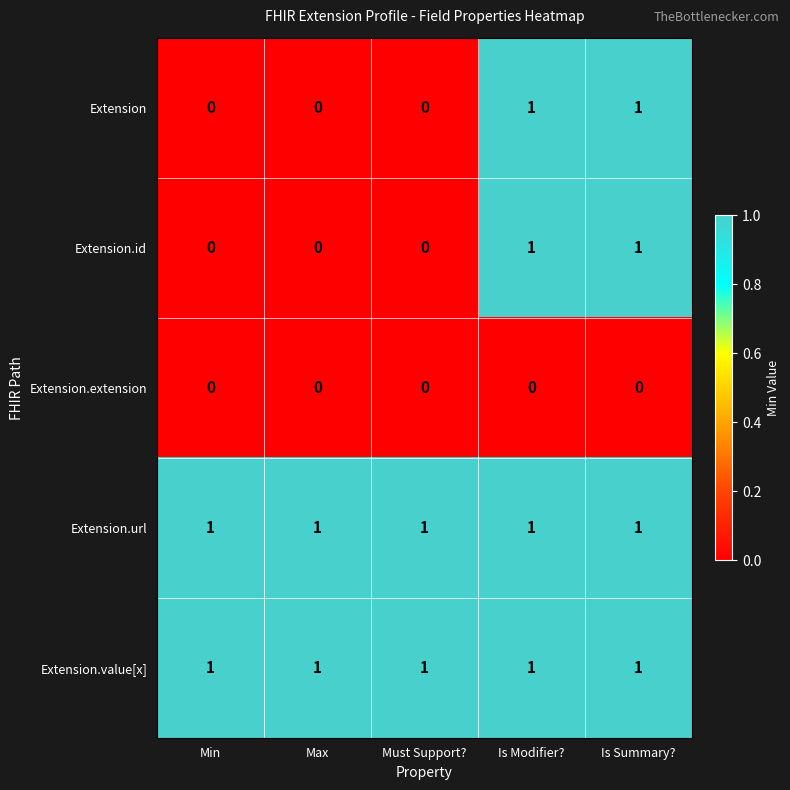

The value of Extension.id at Is Modifier? is 1. True or false?

True